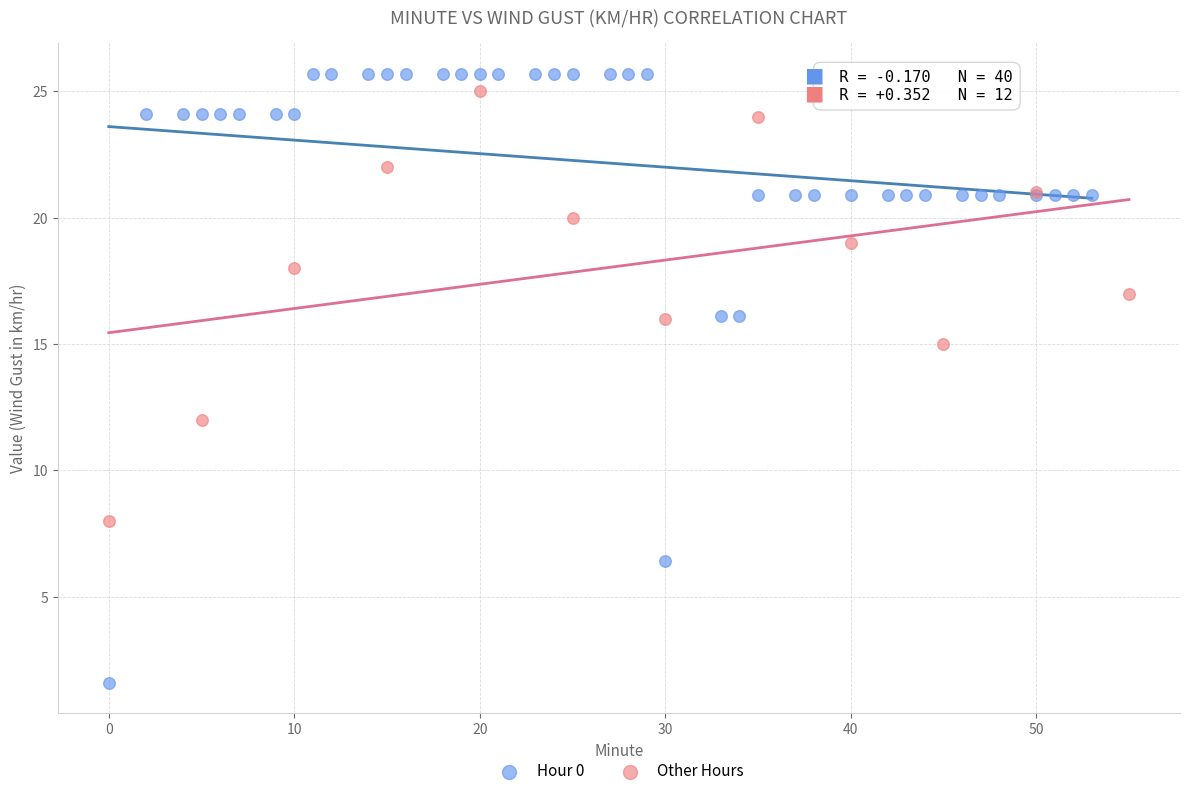

Which series has the largest Y range (max minus min)?

Hour 0